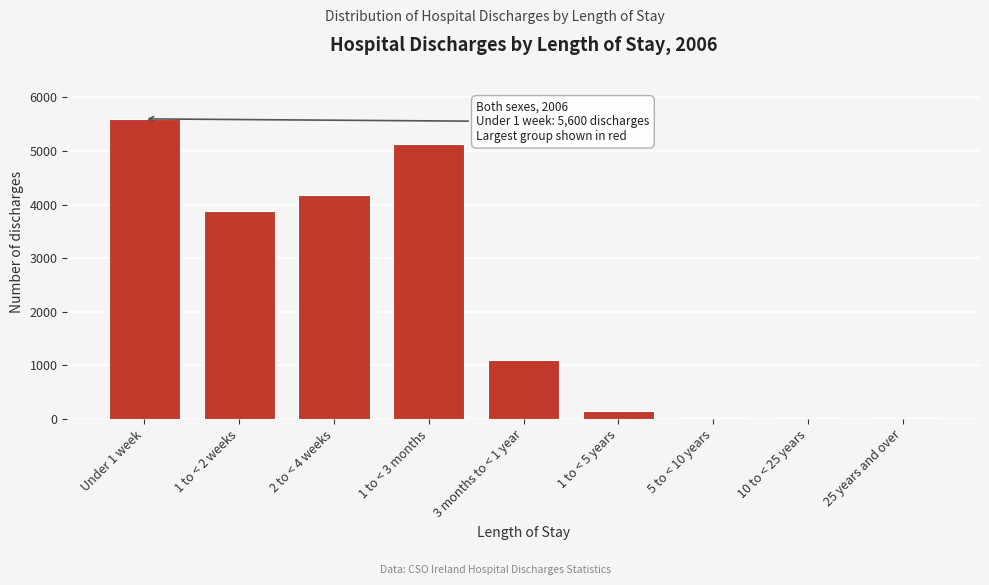

Is it true that the value at 3 months to < 1 year is 1105?

True